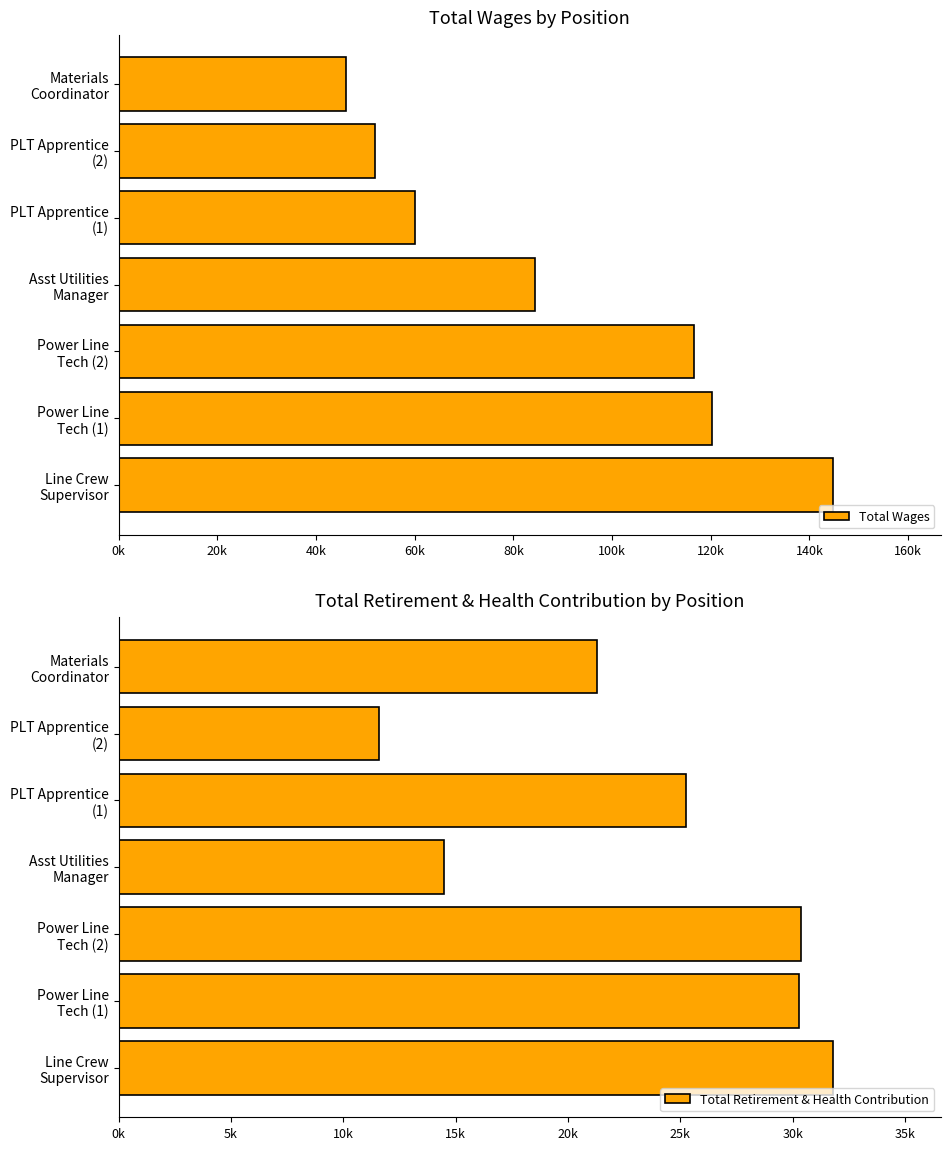

List the series in order of their overall mean, highest first.

Total Wages, Total Retirement & Health Contribution